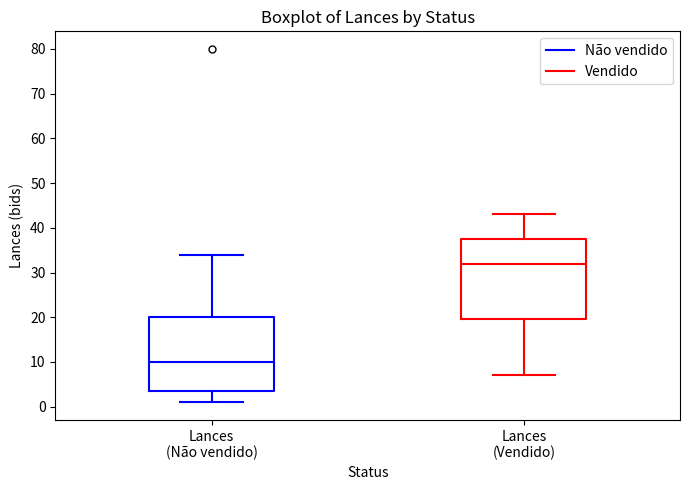

Reading left to right, read every box against the y-axis: the position of its median line, the range the box covers, and the ends of its whiskers. The values are not printed on the chart, so give them approximately, as read against the axis.

Lances (Não vendido): median 10, box 4 to 20, whiskers 1 to 34
Lances (Vendido): median 32, box 20 to 38, whiskers 7 to 43